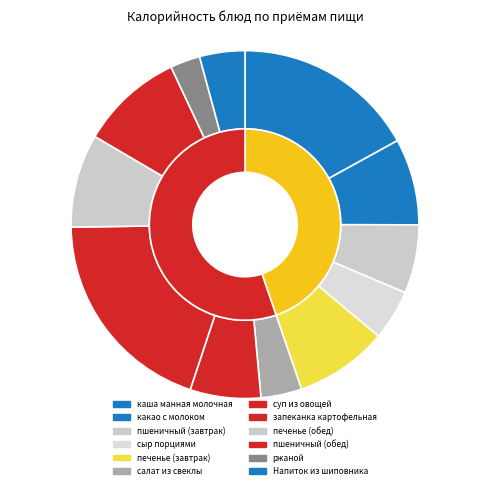

What is the largest slice in the pie chart?

запеканка картофельная